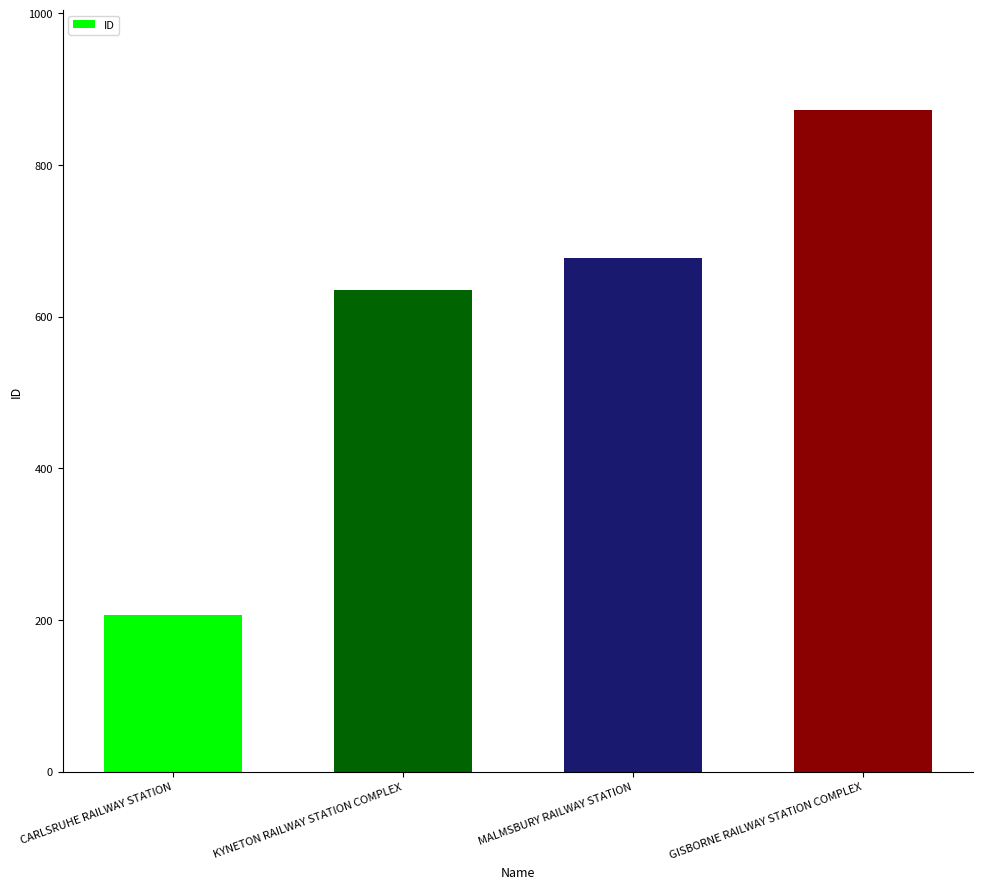

Rank the categories by value from highest to lowest.

GISBORNE RAILWAY STATION COMPLEX, MALMSBURY RAILWAY STATION, KYNETON RAILWAY STATION COMPLEX, CARLSRUHE RAILWAY STATION